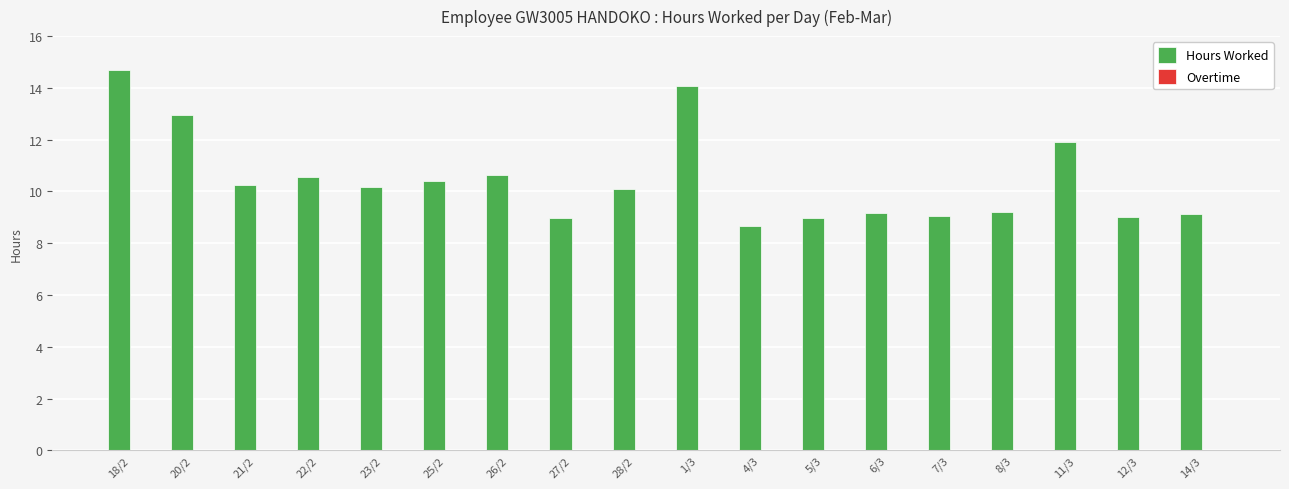

Which has a higher value, 27/2 or 25/2?

25/2